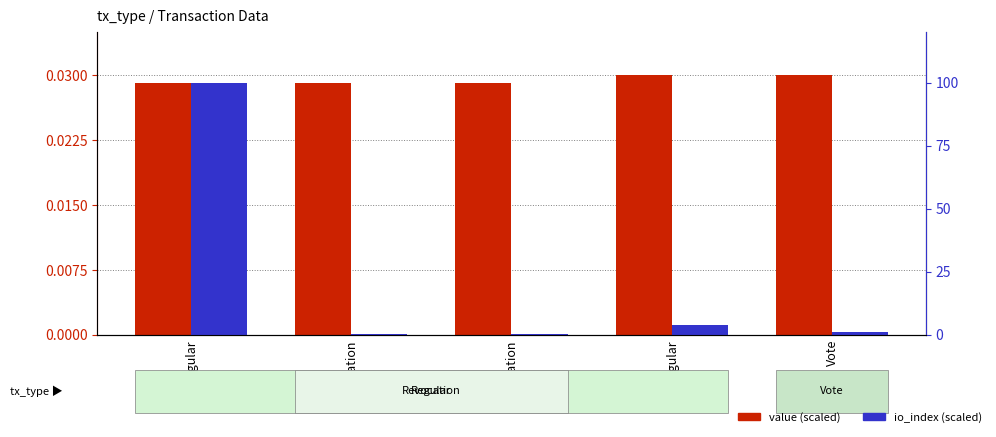

List the labels in order of io_index (scaled) value, largest first.

Regular, Regular, Vote, Revocation, Revocation